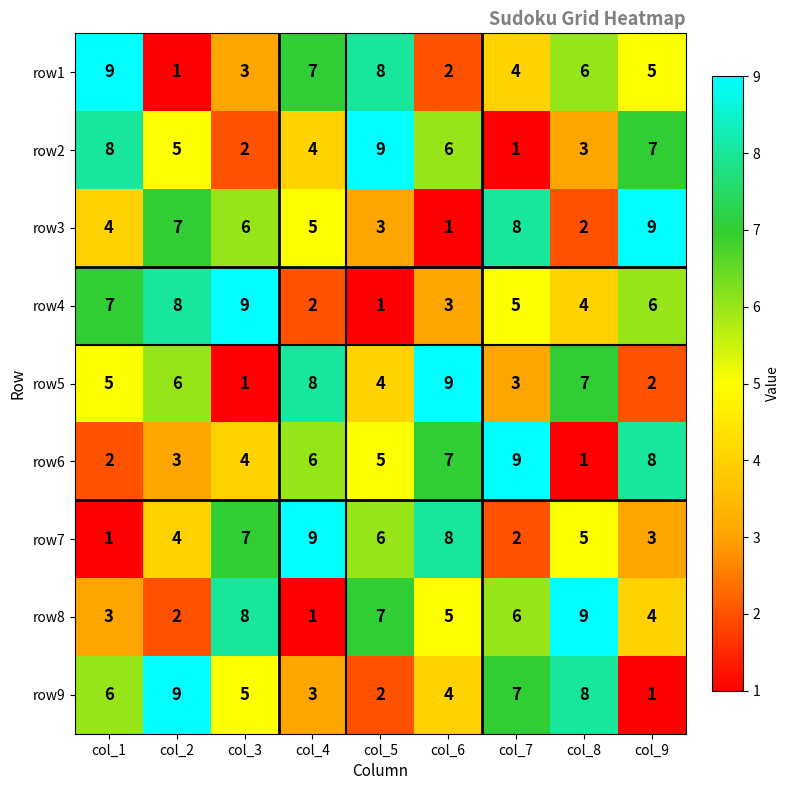

How many categories are shown in the chart?

9